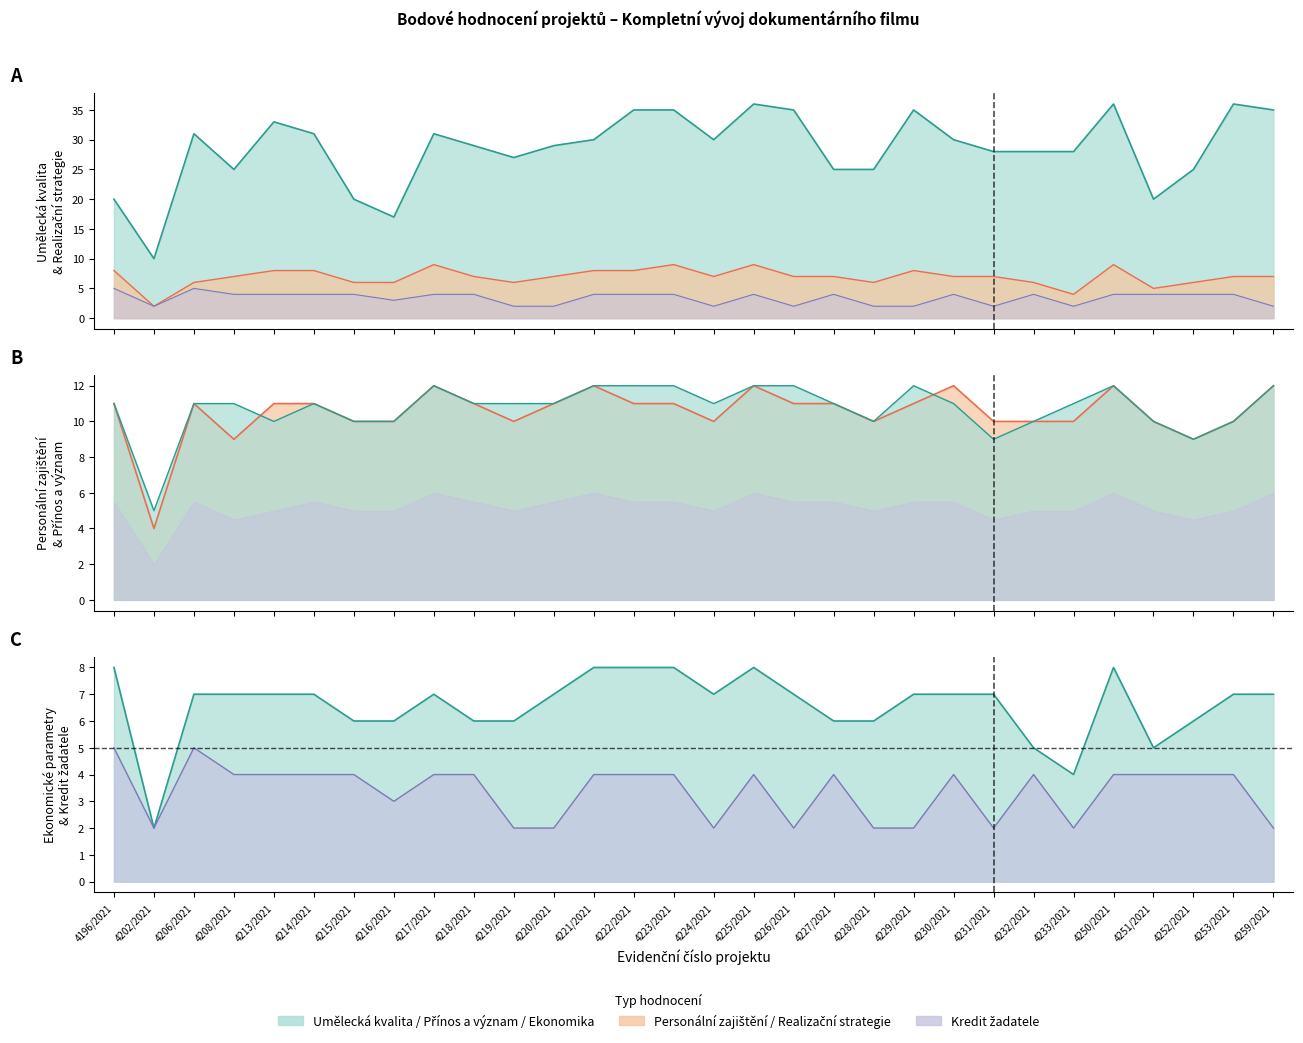

Reading left to right, what are all the values shown in this chart?

Umělecká kvalita projektu: 4196/2021=20	4202/2021=10	4206/2021=31	4208/2021=25	4213/2021=33	4214/2021=31	4215/2021=20	4216/2021=17	4217/2021=31	4218/2021=29	4219/2021=27	4220/2021=29	4221/2021=30	4222/2021=35	4223/2021=35	4224/2021=30	4225/2021=36	4226/2021=35	4227/2021=25	4228/2021=25	4229/2021=35	4230/2021=30	4231/2021=28	4232/2021=28	4233/2021=28	4250/2021=36	4251/2021=20	4252/2021=25	4253/2021=36	4259/2021=35
Realizační strategie: 4196/2021=8	4202/2021=2	4206/2021=6	4208/2021=7	4213/2021=8	4214/2021=8	4215/2021=6	4216/2021=6	4217/2021=9	4218/2021=7	4219/2021=6	4220/2021=7	4221/2021=8	4222/2021=8	4223/2021=9	4224/2021=7	4225/2021=9	4226/2021=7	4227/2021=7	4228/2021=6	4229/2021=8	4230/2021=7	4231/2021=7	4232/2021=6	4233/2021=4	4250/2021=9	4251/2021=5	4252/2021=6	4253/2021=7	4259/2021=7
Ekonomické parametry projektu: 4196/2021=8	4202/2021=2	4206/2021=7	4208/2021=7	4213/2021=7	4214/2021=7	4215/2021=6	4216/2021=6	4217/2021=7	4218/2021=6	4219/2021=6	4220/2021=7	4221/2021=8	4222/2021=8	4223/2021=8	4224/2021=7	4225/2021=8	4226/2021=7	4227/2021=6	4228/2021=6	4229/2021=7	4230/2021=7	4231/2021=7	4232/2021=5	4233/2021=4	4250/2021=8	4251/2021=5	4252/2021=6	4253/2021=7	4259/2021=7
Personální zajištění projektu: 4196/2021=11	4202/2021=4	4206/2021=11	4208/2021=9	4213/2021=11	4214/2021=11	4215/2021=10	4216/2021=10	4217/2021=12	4218/2021=11	4219/2021=10	4220/2021=11	4221/2021=12	4222/2021=11	4223/2021=11	4224/2021=10	4225/2021=12	4226/2021=11	4227/2021=11	4228/2021=10	4229/2021=11	4230/2021=12	4231/2021=10	4232/2021=10	4233/2021=10	4250/2021=12	4251/2021=10	4252/2021=9	4253/2021=10	4259/2021=12
Přínos a význam: 4196/2021=11	4202/2021=5	4206/2021=11	4208/2021=11	4213/2021=10	4214/2021=11	4215/2021=10	4216/2021=10	4217/2021=12	4218/2021=11	4219/2021=11	4220/2021=11	4221/2021=12	4222/2021=12	4223/2021=12	4224/2021=11	4225/2021=12	4226/2021=12	4227/2021=11	4228/2021=10	4229/2021=12	4230/2021=11	4231/2021=9	4232/2021=10	4233/2021=11	4250/2021=12	4251/2021=10	4252/2021=9	4253/2021=10	4259/2021=12
Kredit žadatele: 4196/2021=5	4202/2021=2	4206/2021=5	4208/2021=4	4213/2021=4	4214/2021=4	4215/2021=4	4216/2021=3	4217/2021=4	4218/2021=4	4219/2021=2	4220/2021=2	4221/2021=4	4222/2021=4	4223/2021=4	4224/2021=2	4225/2021=4	4226/2021=2	4227/2021=4	4228/2021=2	4229/2021=2	4230/2021=4	4231/2021=2	4232/2021=4	4233/2021=2	4250/2021=4	4251/2021=4	4252/2021=4	4253/2021=4	4259/2021=2